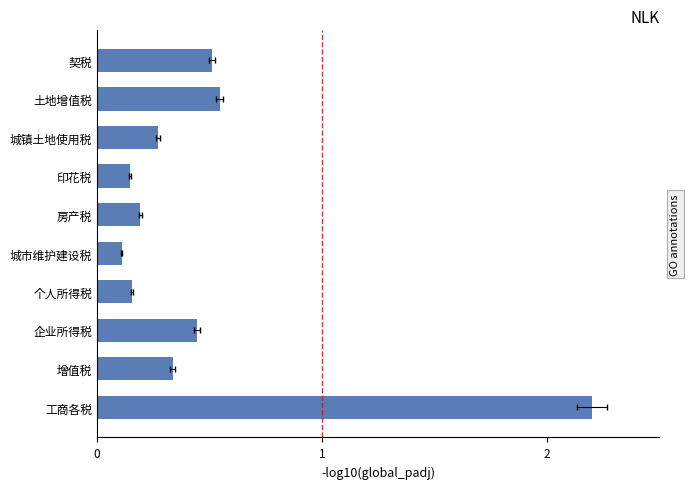

What is the sum of all values?

4.9